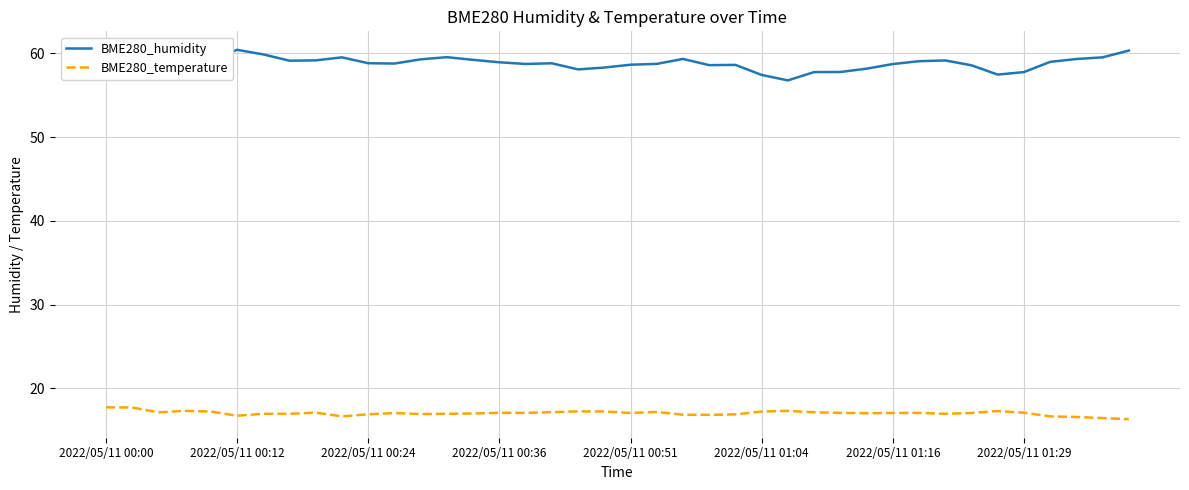

How many lines are shown in the chart?

2